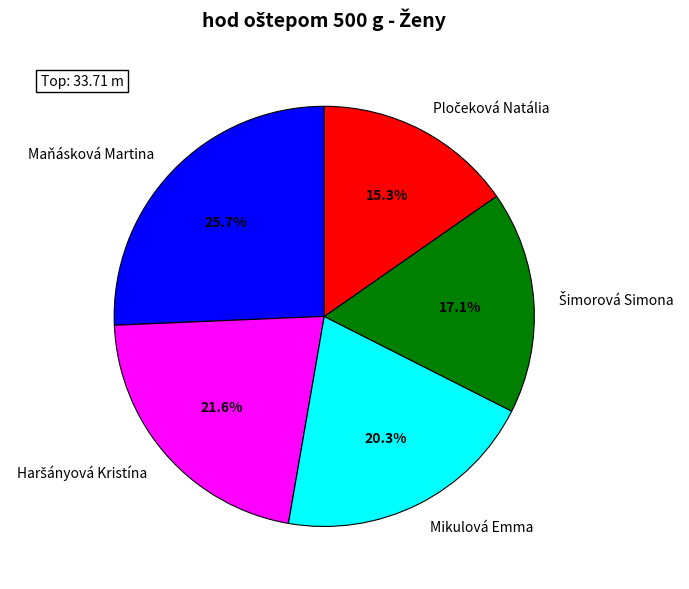

To the nearest percent, what percentage of the pie is Maňásková Martina?

26%